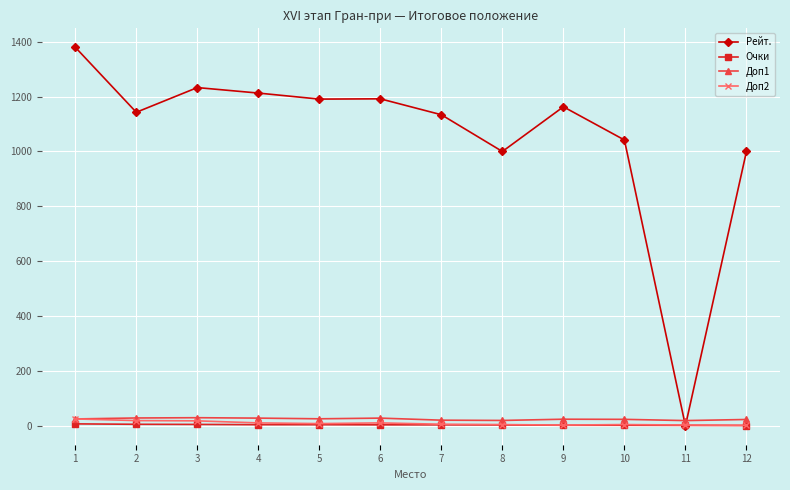

Which series has the largest total across all categories?

Рейт.